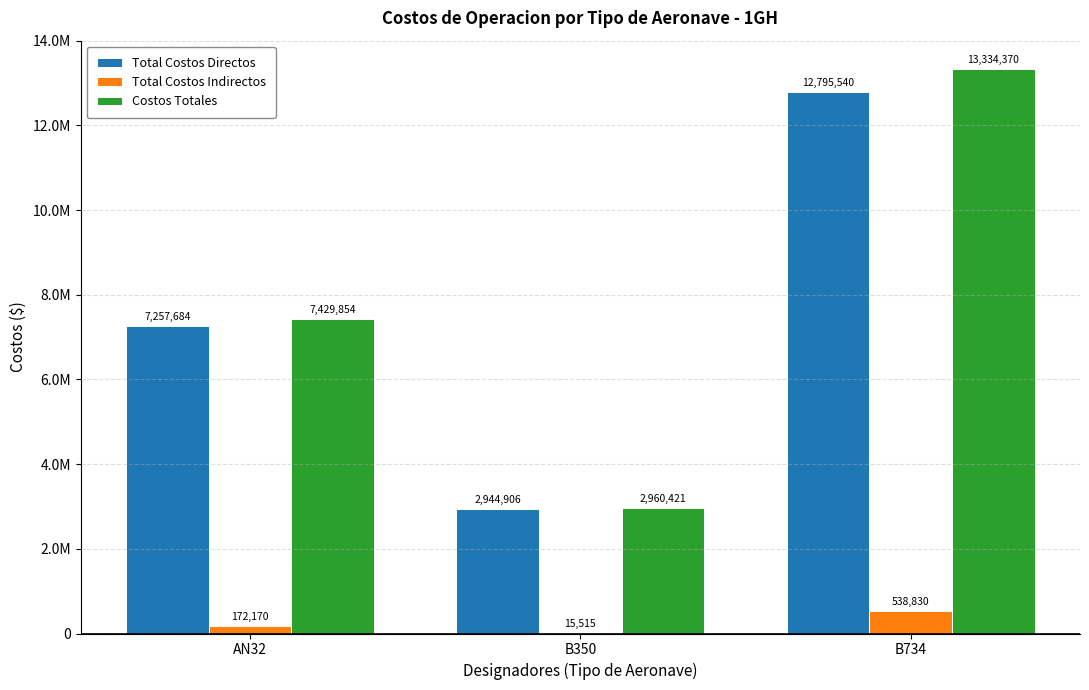

Rank the categories by Total Costos Indirectos value from lowest to highest.

B350, AN32, B734